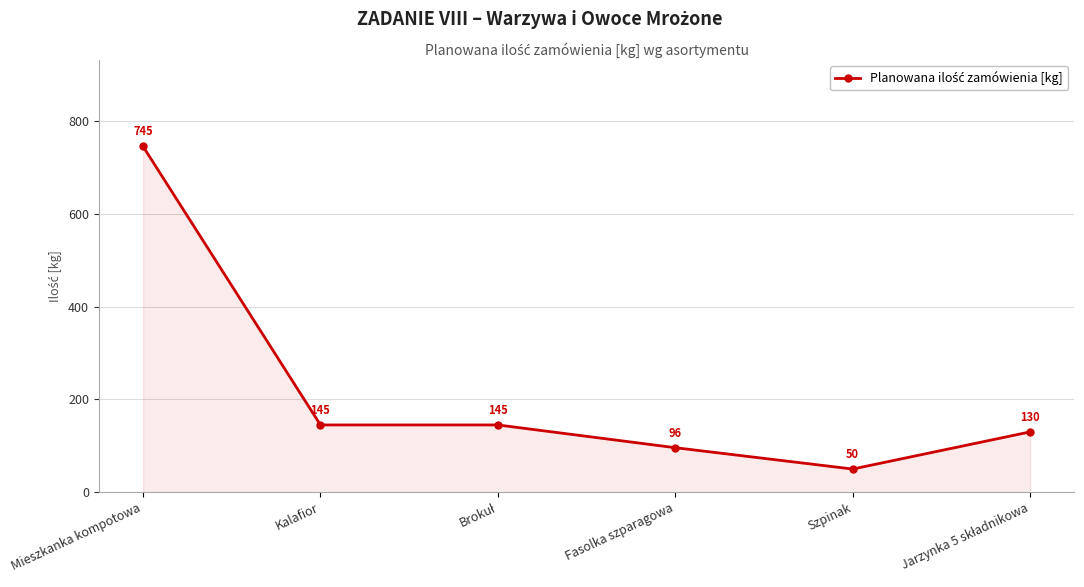

What is the greatest value displayed?

745